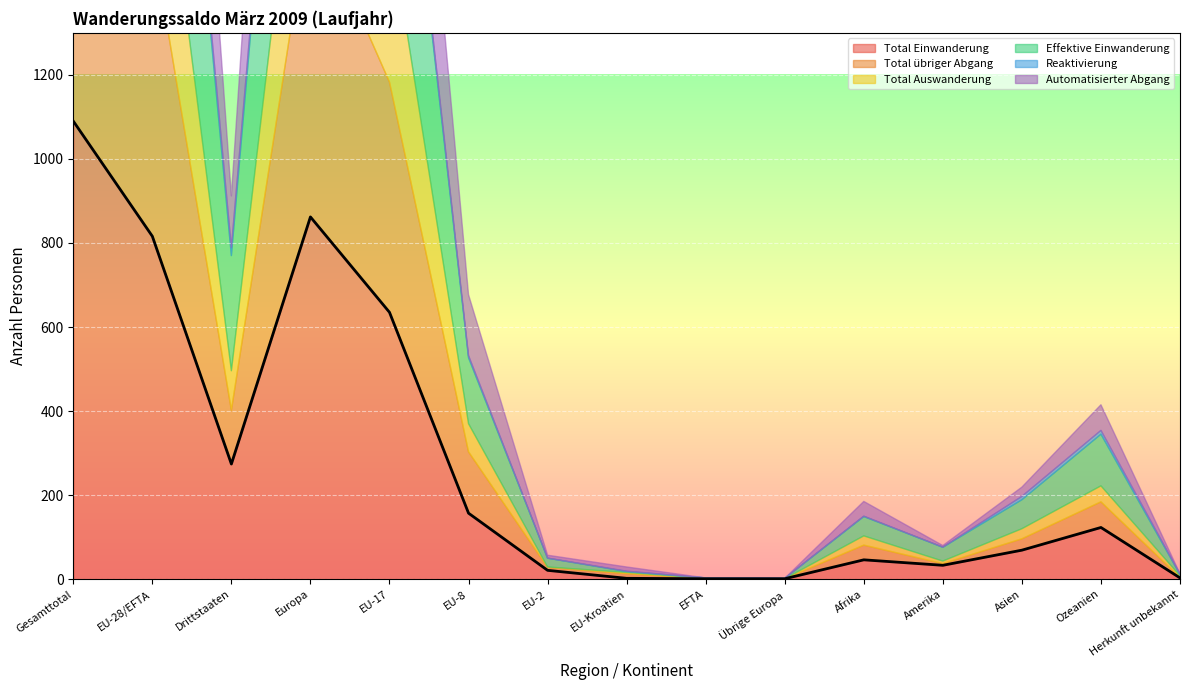

How many interior local valleys does the Automatisierter Abgang series have?

3